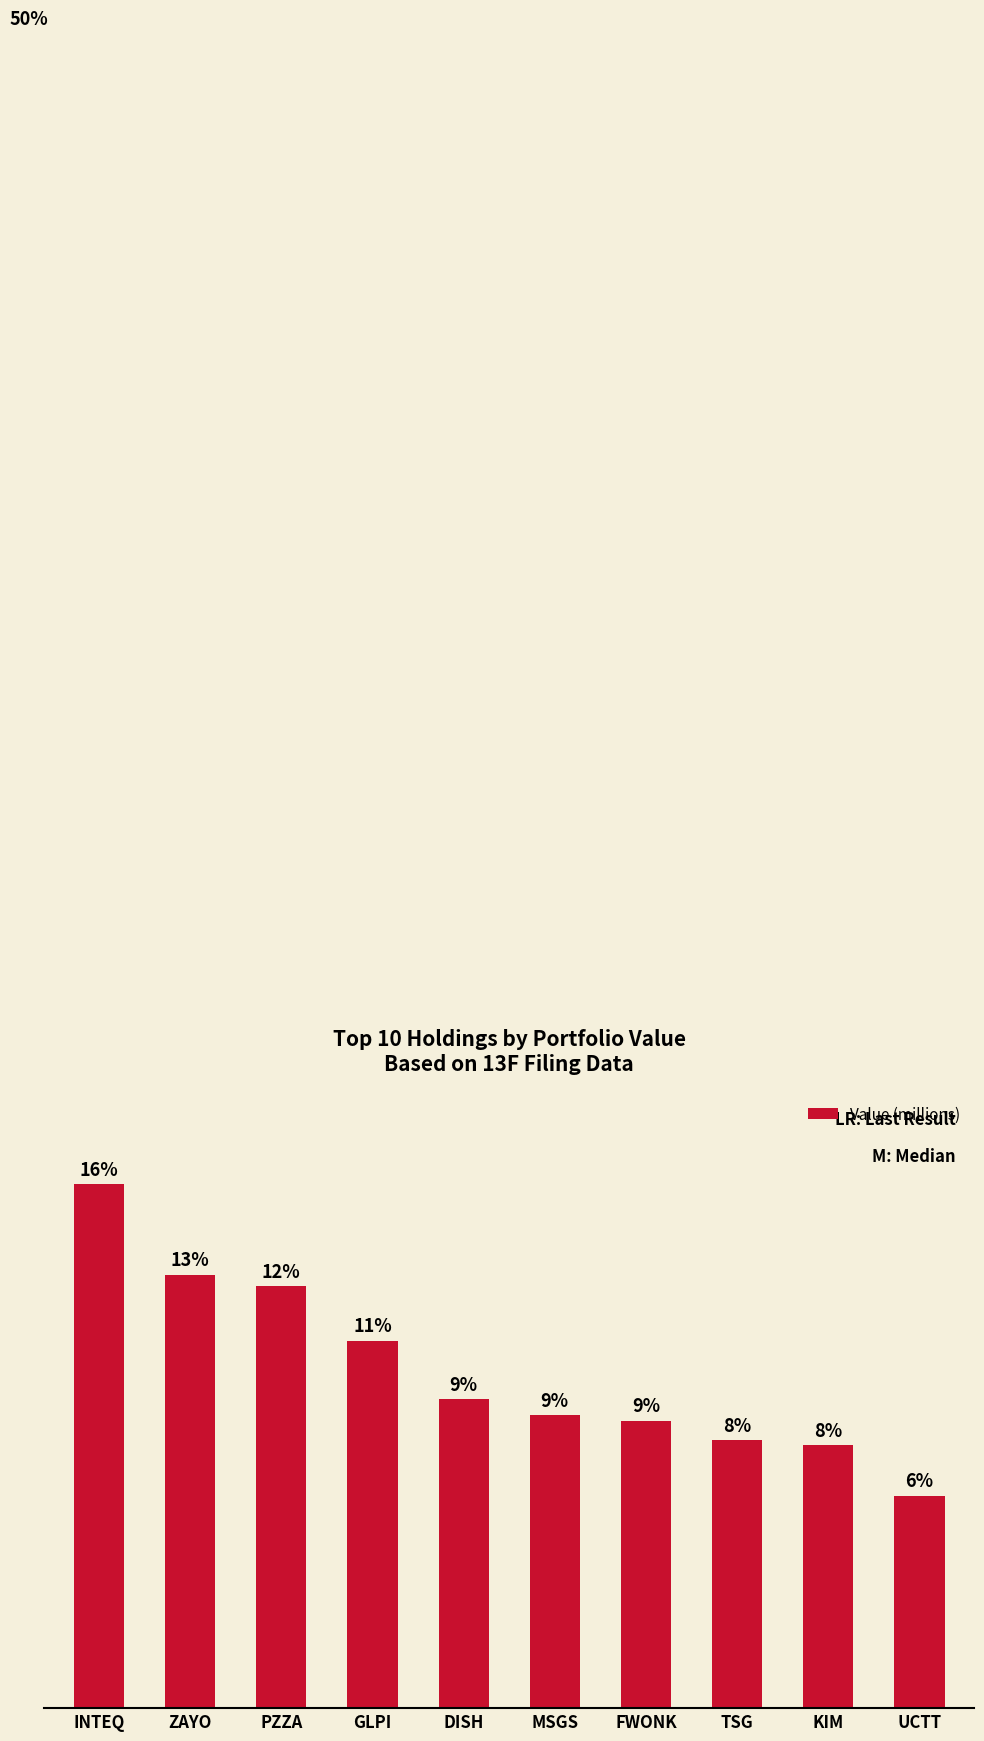

True or false: the data shows 23970000 at PZZA.

True